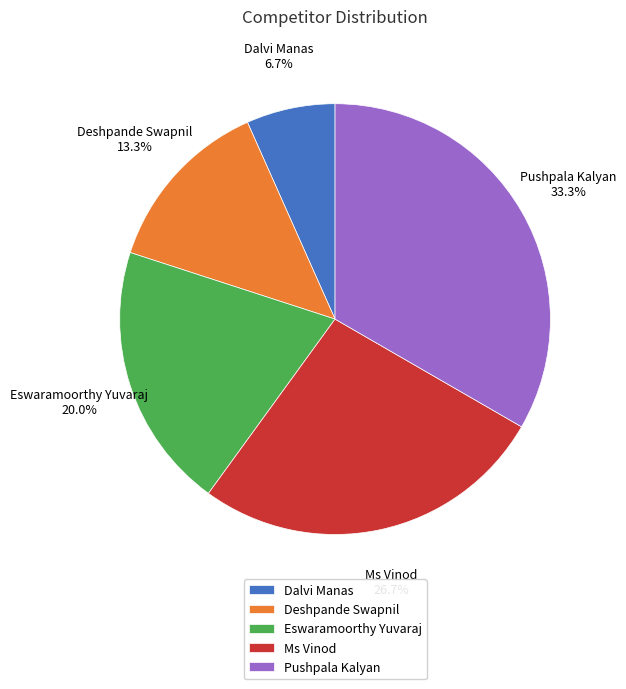

Is the sum of Ms Vinod and Eswaramoorthy Yuvaraj greater than half?

No